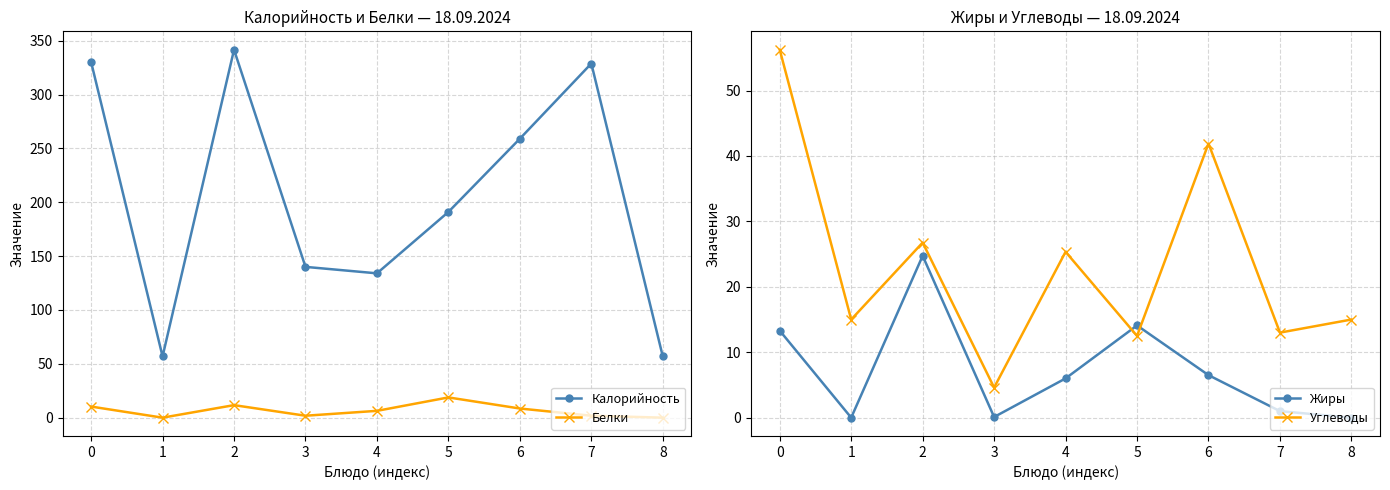

What is the average value of the Белки series?

6.6